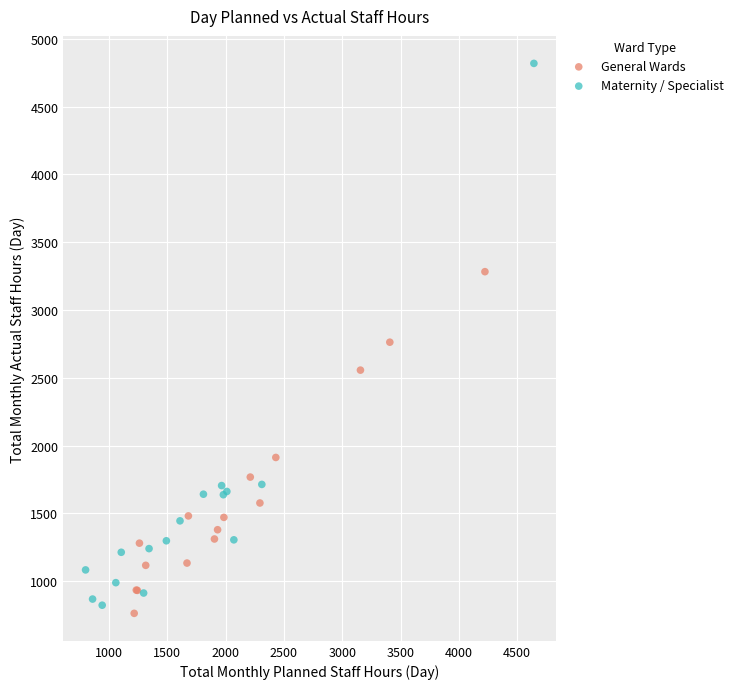

What are all the series names shown in the legend?

General Wards, Maternity / Specialist